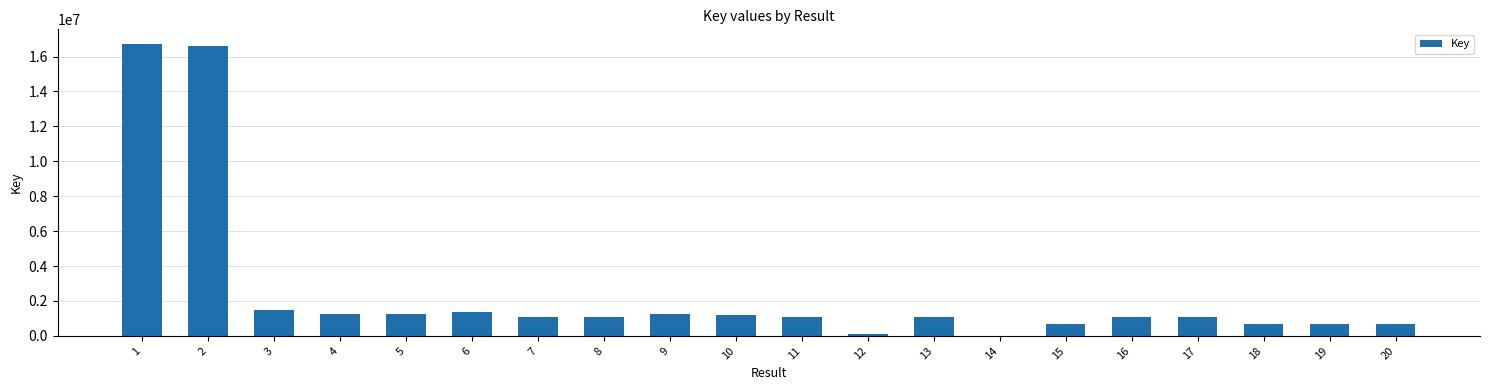

What is the change in value from 5 to 19?

-562722